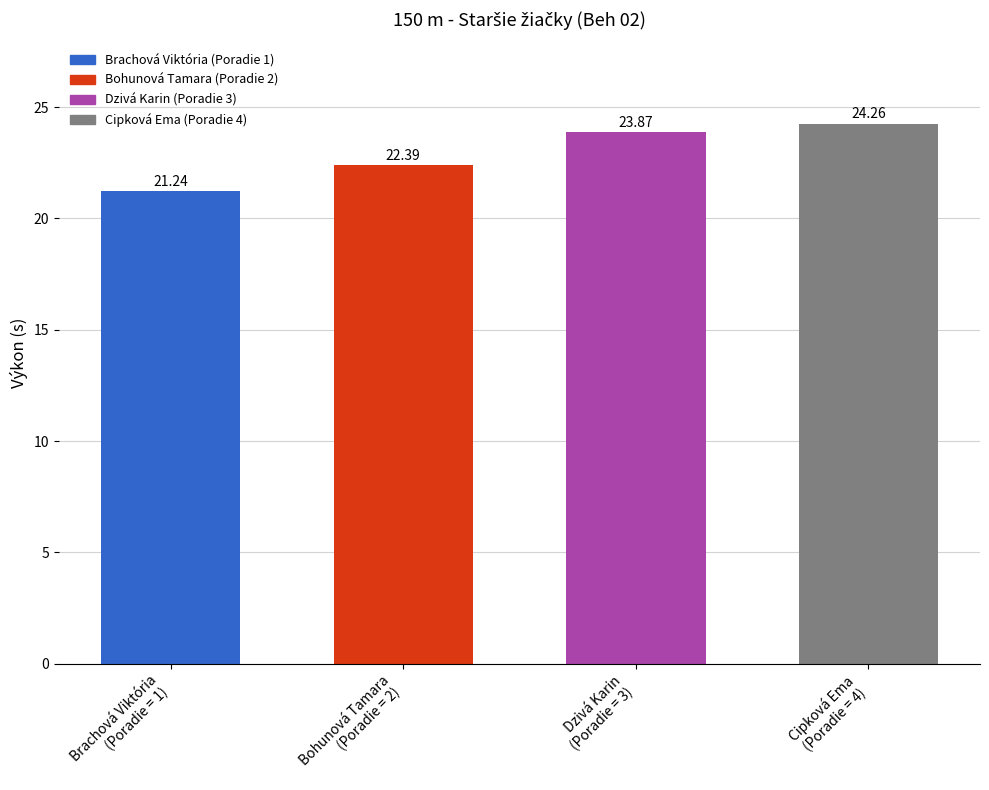

Which category has the lowest value across all series?

Brachová Viktória
(Poradie = 1)